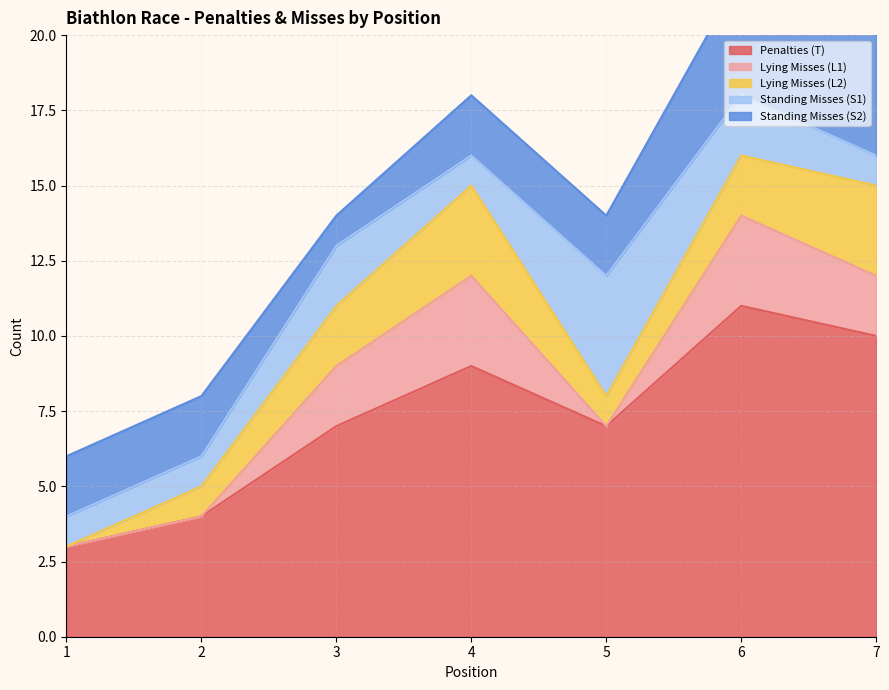

True or false: Standing Misses (S1) has more than 0 interior local peaks.

True